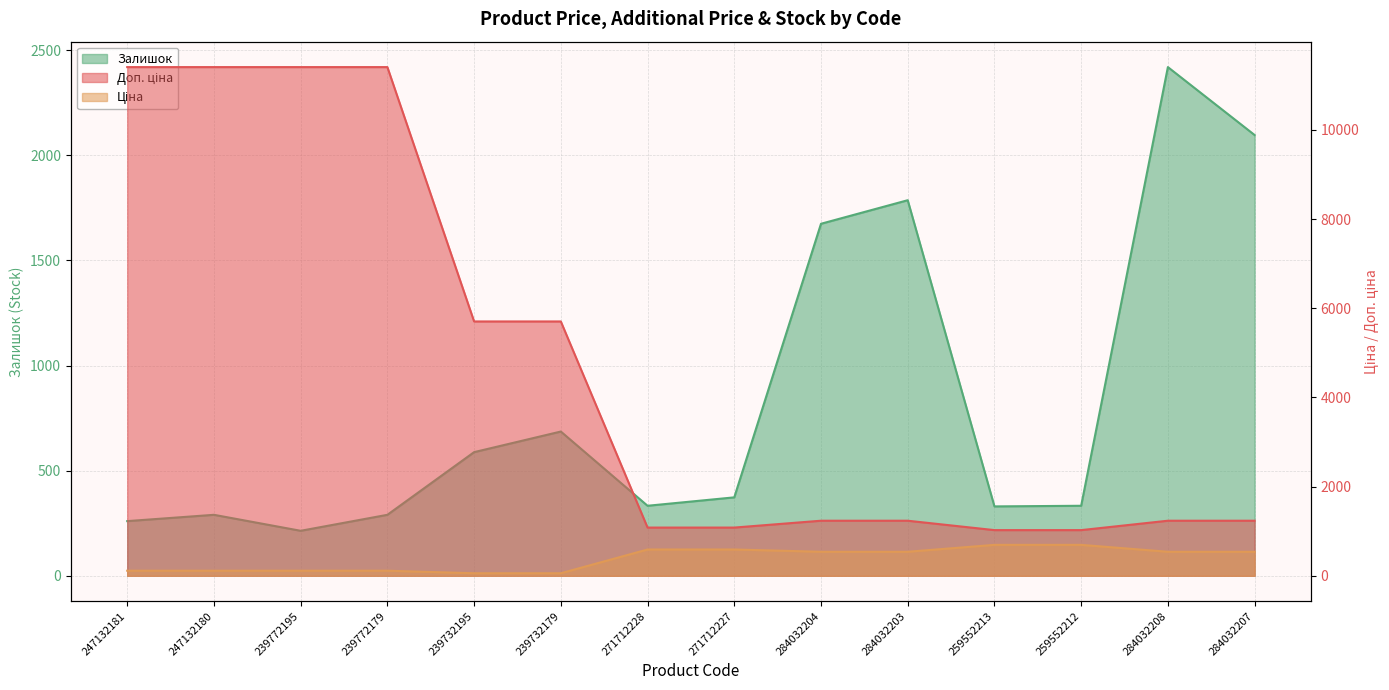

List the labels in order of Залишок value, smallest first.

239772195, 247132181, 247132180, 239772179, 259552213, 271712228, 259552212, 271712227, 239732195, 239732179, 284032204, 284032203, 284032207, 284032208